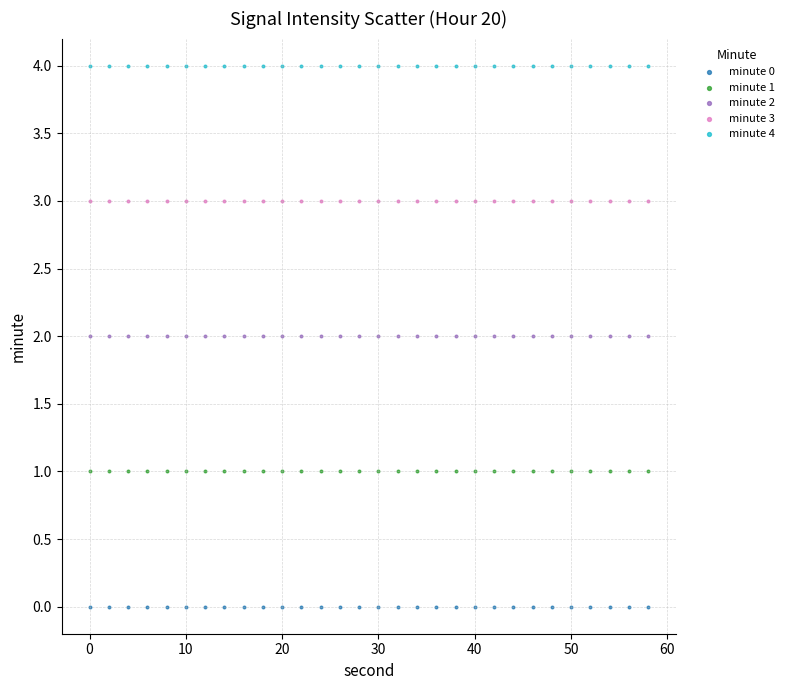

What are all the series names shown in the legend?

minute 0, minute 1, minute 2, minute 3, minute 4